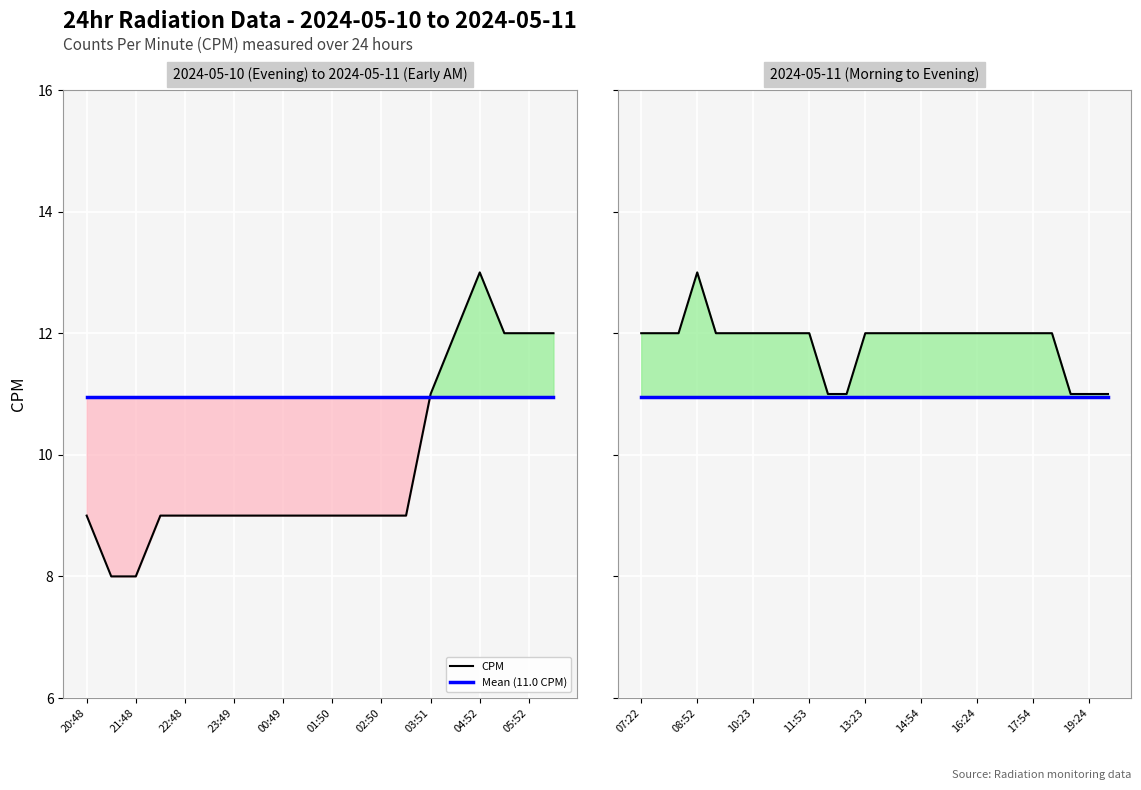

What is the label of the 8th point from the left?

03:51